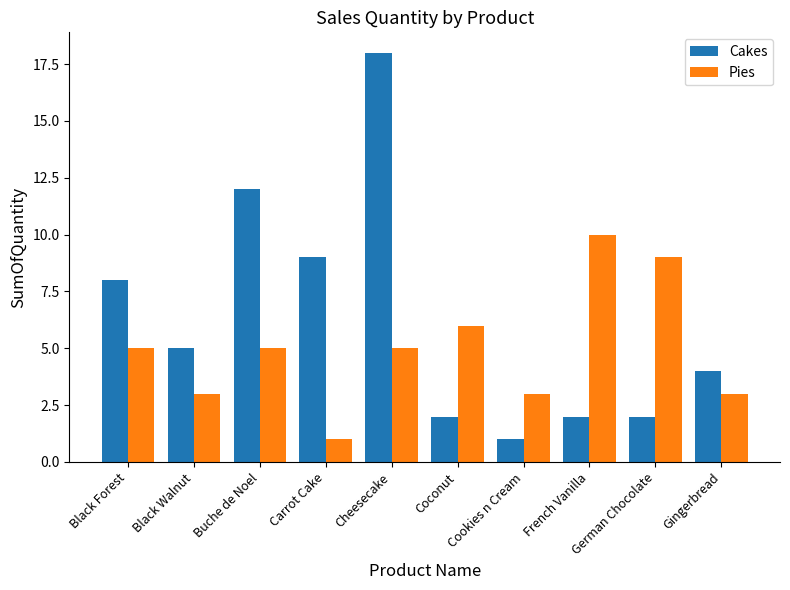

Which series has the largest range (max minus min)?

Cakes